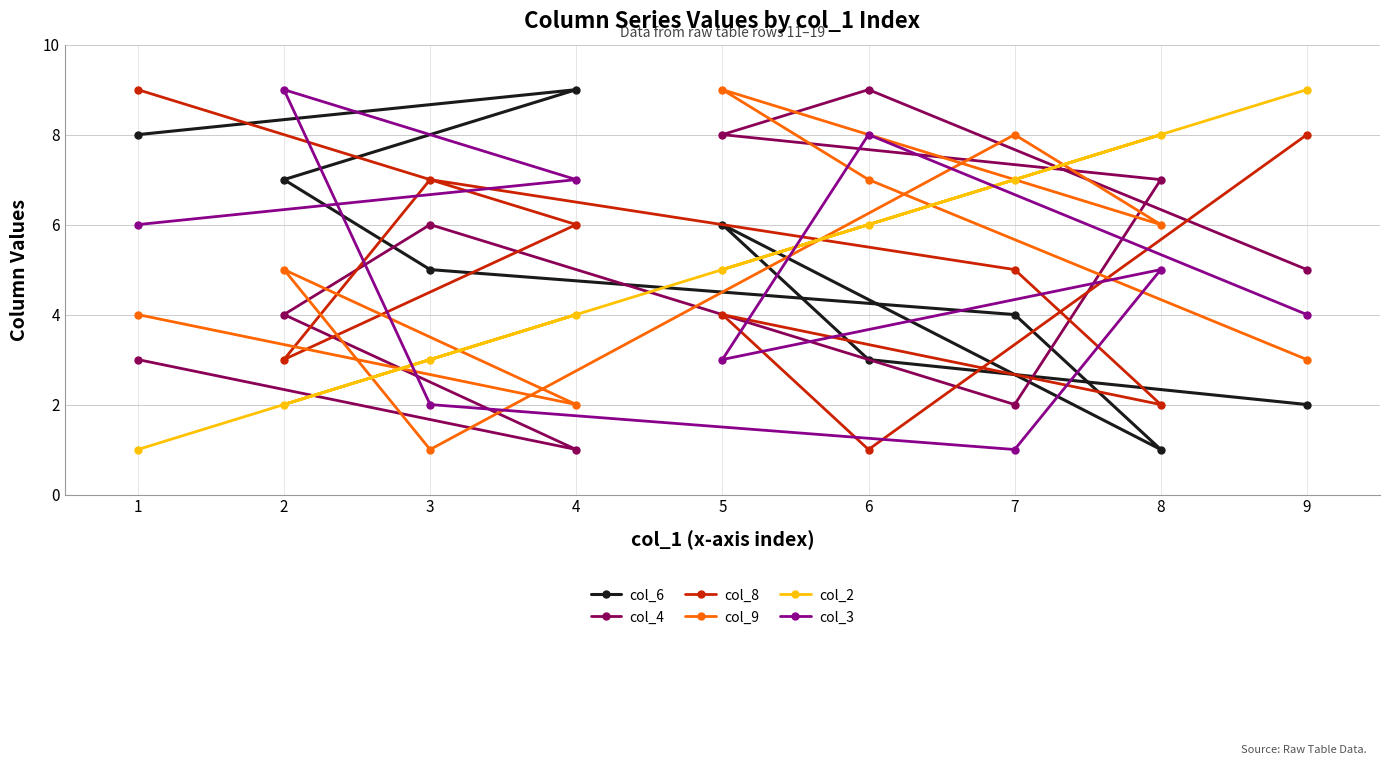

Is the value of col_6 at 4 greater than the value of col_3 at 3?

Yes